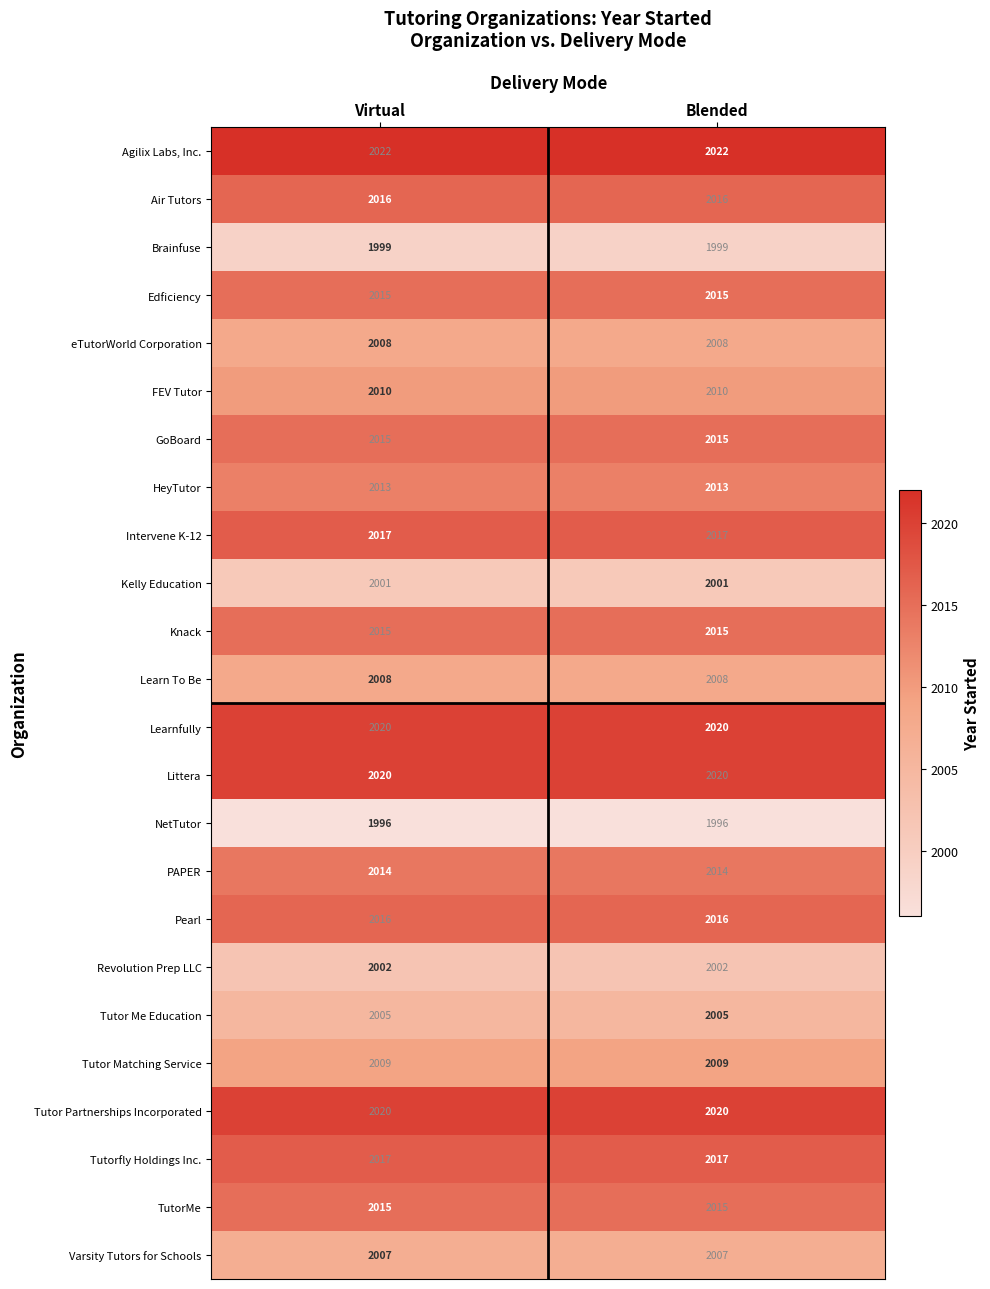

What is the highest value of the Revolution Prep LLC series?

2002